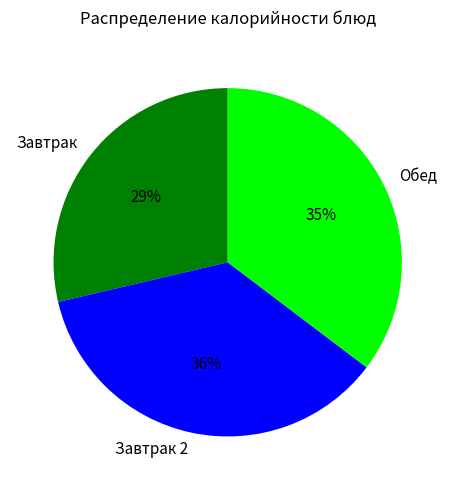

To the nearest percent, what is the difference between the largest and smallest slice percentages?

7%